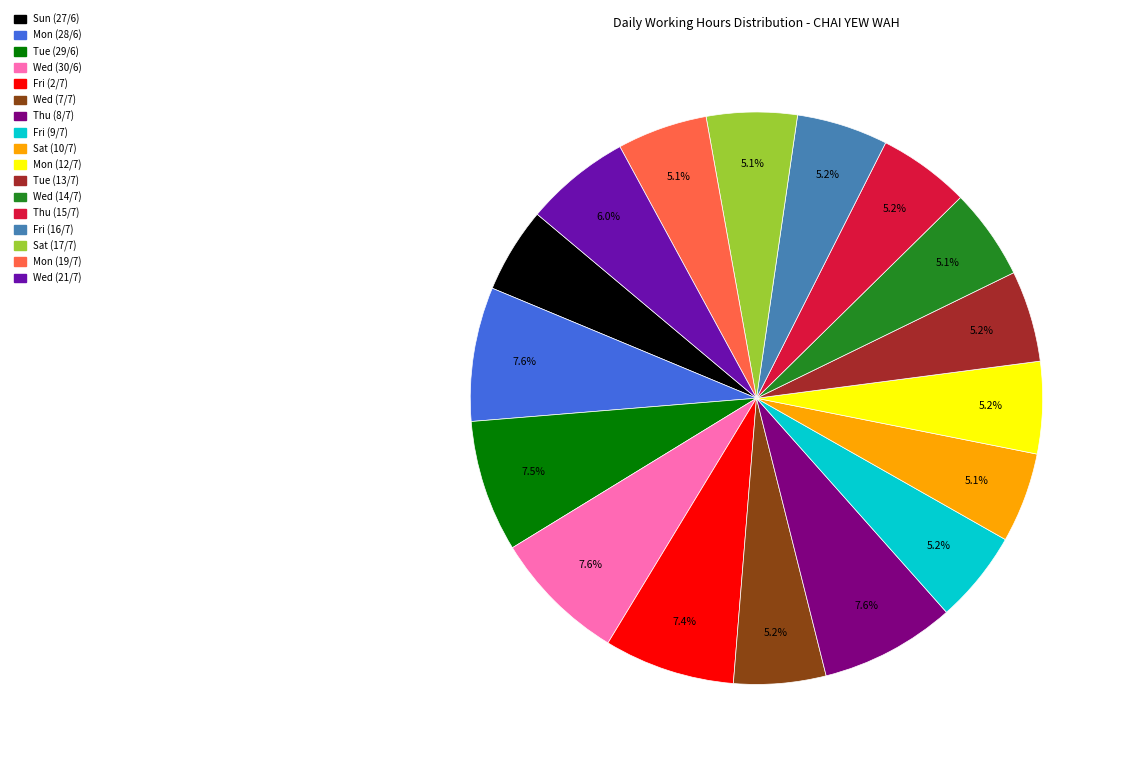

Count the number of slices in the pie.

17